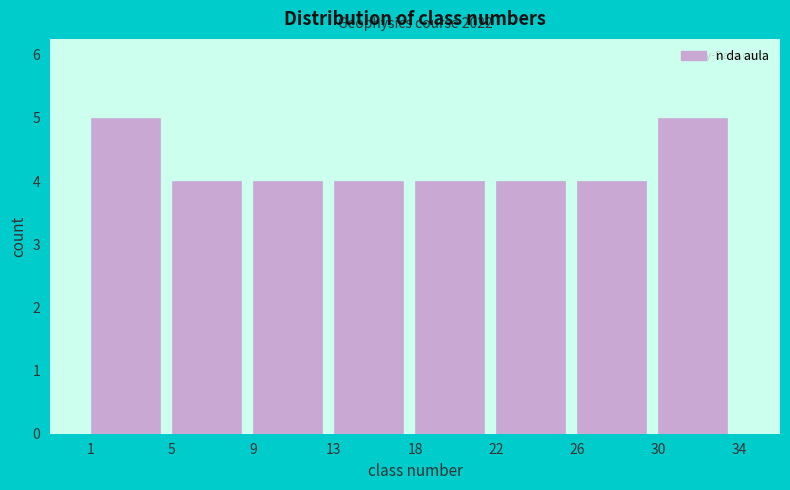

Reading left to right, what are all the values shown in this chart?

1=5	5=4	9=4	13=4	18=4	22=4	26=4	30=5